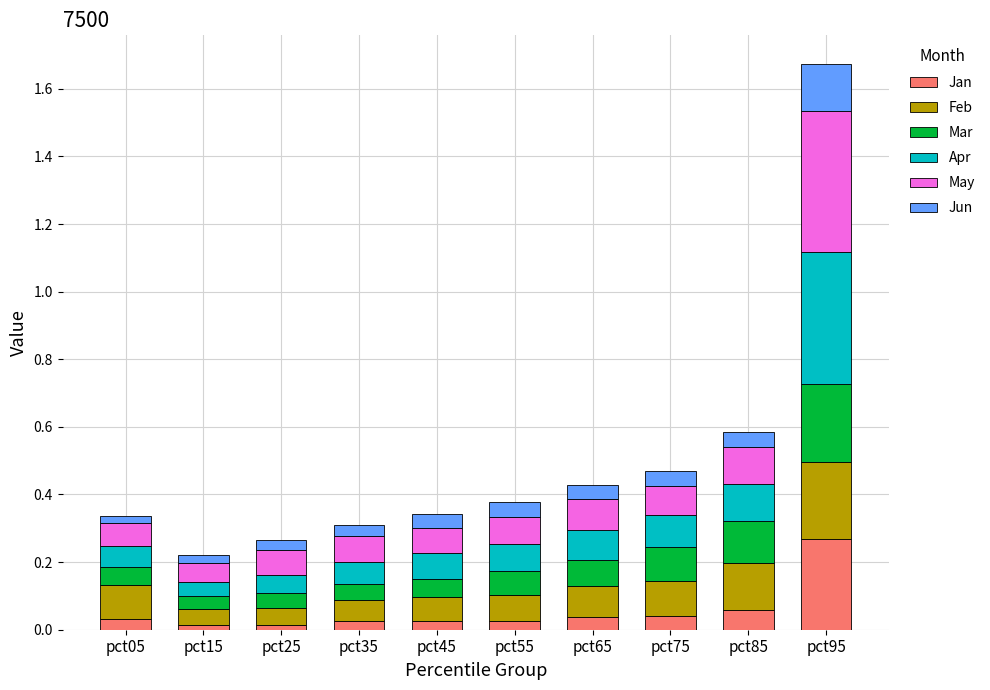

At which category is the sum across all series the highest?

pct95